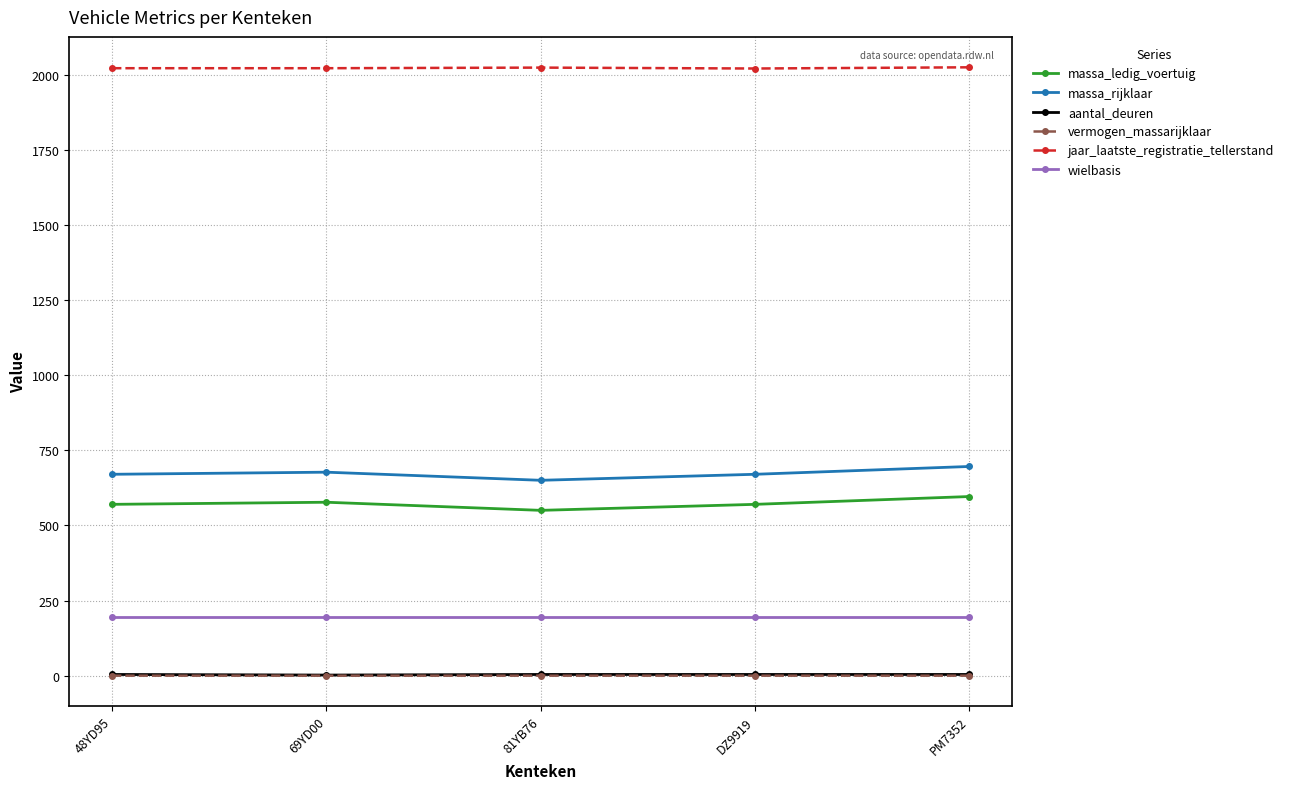

What position from the left is PM7352?

5